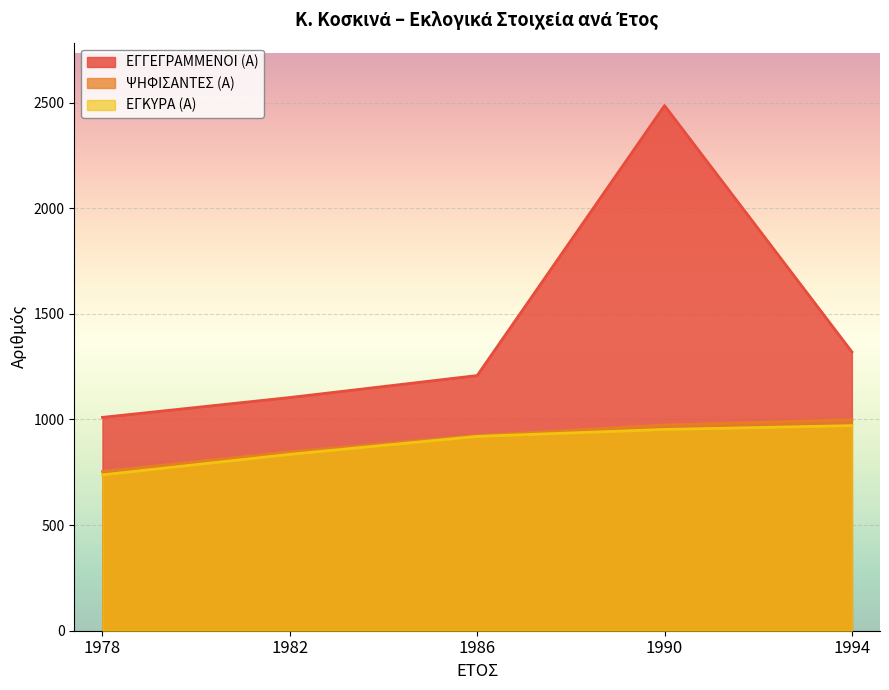

Between 1982 and 1986, which is larger?

1986